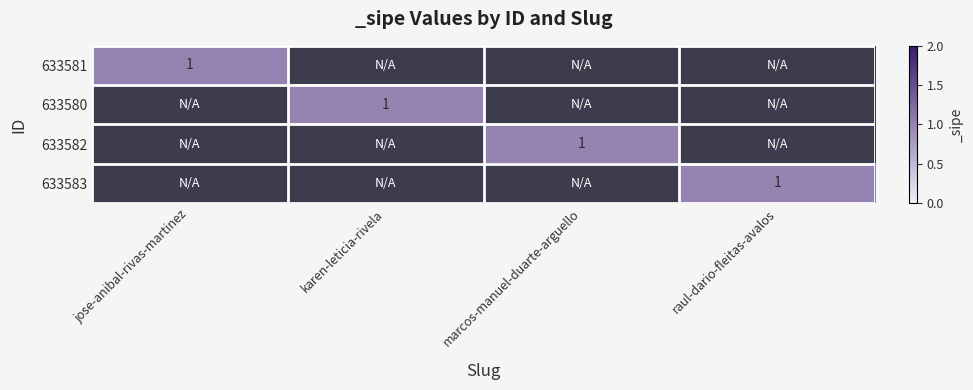

What is the minimum value for 633580?

1.0